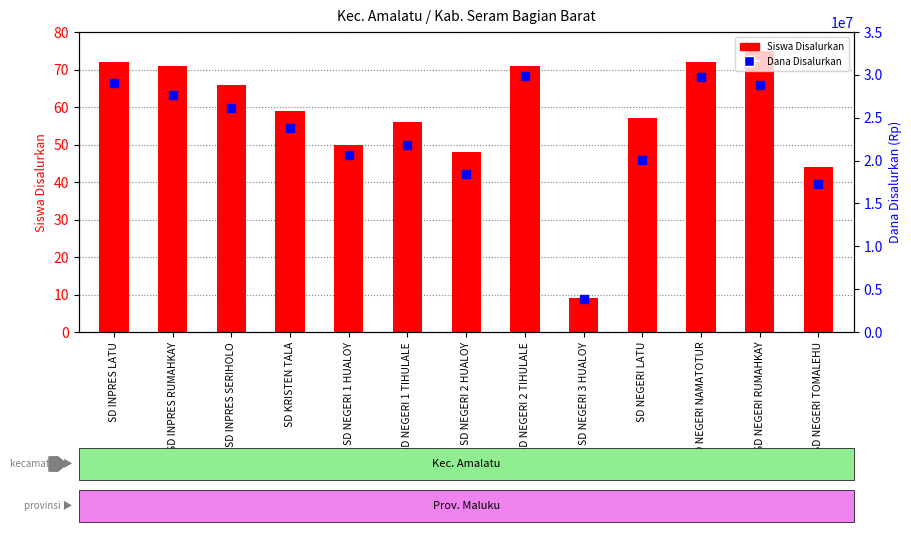

Is the value of Dana Disalurkan at SD NEGERI TOMALEHU greater than the value of Siswa Disalurkan at SD NEGERI RUMAHKAY?

Yes